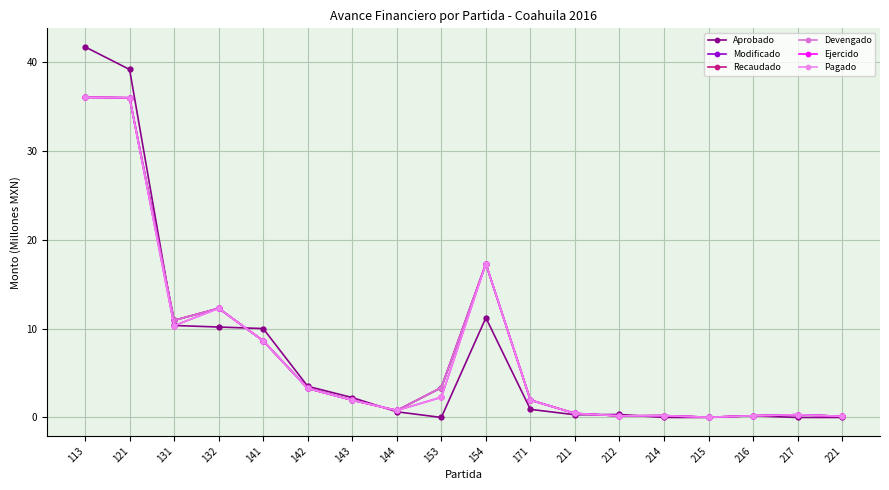

Reading right to left, what are all the values shown in this chart?

Aprobado: 221=0.0	217=0.0	216=0.2	215=0.0	214=0.0	212=0.3	211=0.3	171=0.9	154=11.2	153=0.0	144=0.6	143=2.2	142=3.5	141=10.0	132=10.2	131=10.4	121=39.2	113=41.7
Modificado: 221=0.1	217=0.3	216=0.2	215=0.0	214=0.2	212=0.2	211=0.5	171=2.0	154=17.3	153=3.4	144=0.8	143=2.0	142=3.3	141=8.6	132=12.3	131=10.9	121=36.0	113=36.1
Recaudado: 221=0.1	217=0.3	216=0.2	215=0.0	214=0.2	212=0.2	211=0.5	171=2.0	154=17.3	153=3.4	144=0.8	143=2.0	142=3.3	141=8.6	132=12.3	131=10.9	121=36.0	113=36.1
Devengado: 221=0.1	217=0.3	216=0.2	215=0.0	214=0.2	212=0.2	211=0.5	171=2.0	154=17.3	153=3.4	144=0.8	143=2.0	142=3.3	141=8.6	132=12.3	131=10.9	121=36.0	113=36.1
Ejercido: 221=0.1	217=0.3	216=0.2	215=0.0	214=0.2	212=0.2	211=0.5	171=2.0	154=17.3	153=2.3	144=0.8	143=2.0	142=3.3	141=8.6	132=12.3	131=10.3	121=36.0	113=36.1
Pagado: 221=0.1	217=0.3	216=0.2	215=0.0	214=0.2	212=0.2	211=0.5	171=2.0	154=17.3	153=2.3	144=0.8	143=2.0	142=3.3	141=8.6	132=12.3	131=10.3	121=36.0	113=36.1